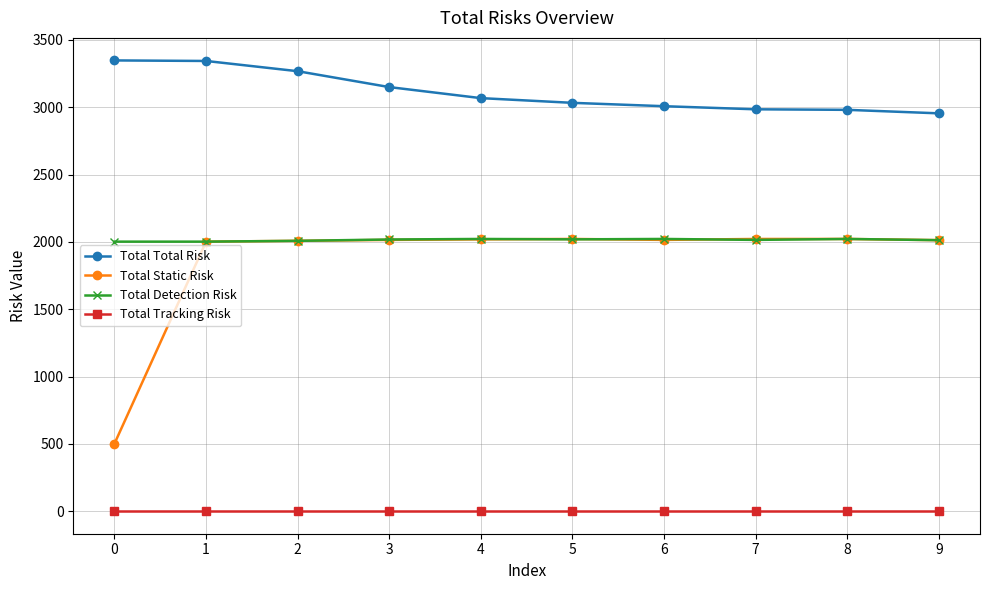

Is it true that Total Static Risk equals 2022 at 7?

True